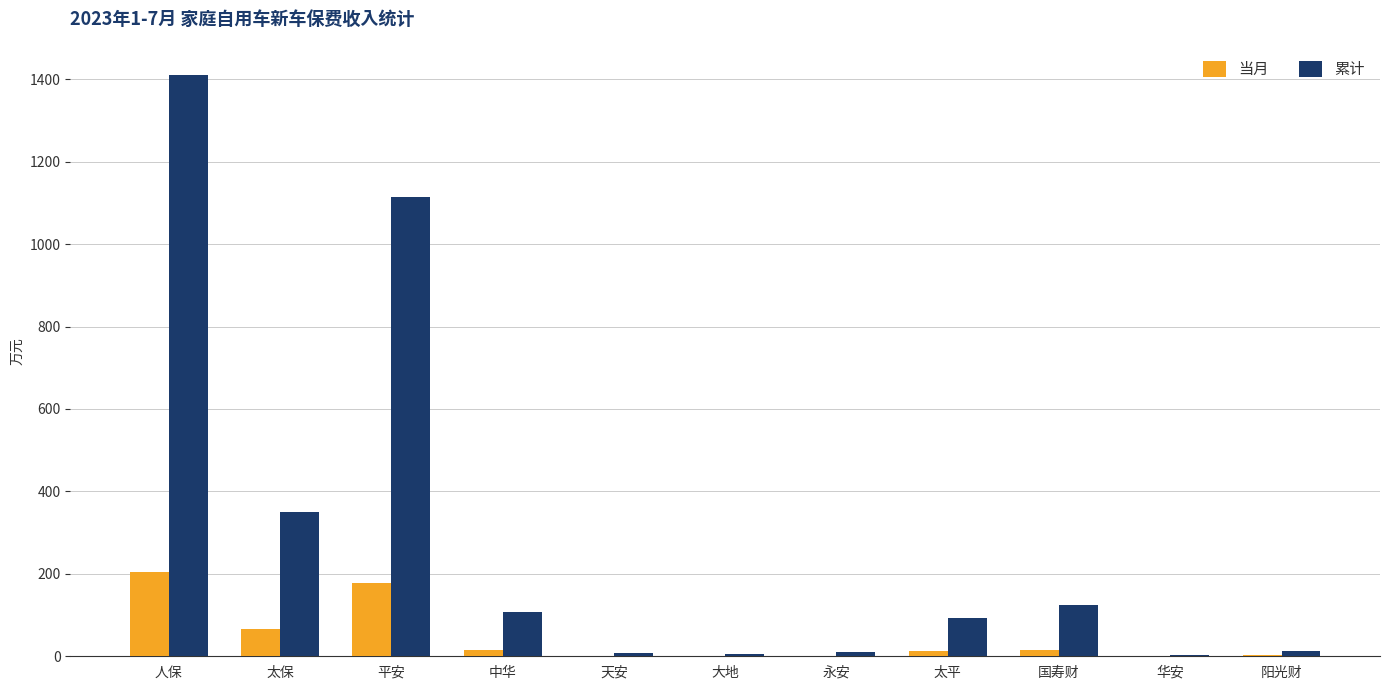

At which label does 当月 first exceed 12?

人保